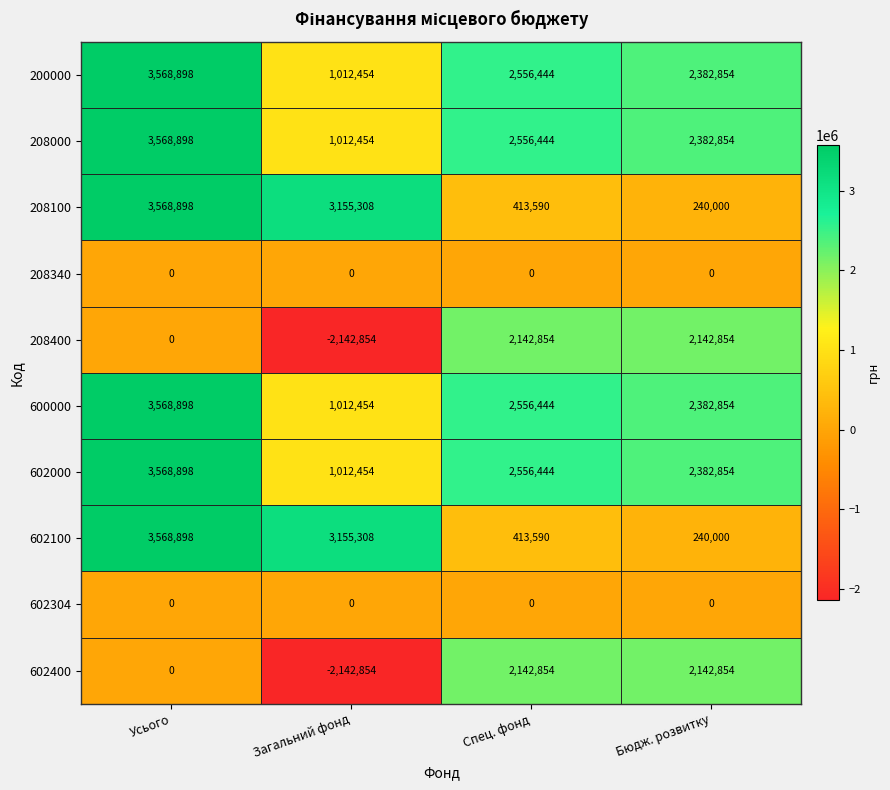

True or false: 200000 has a value of 5390987 at Усього.

False